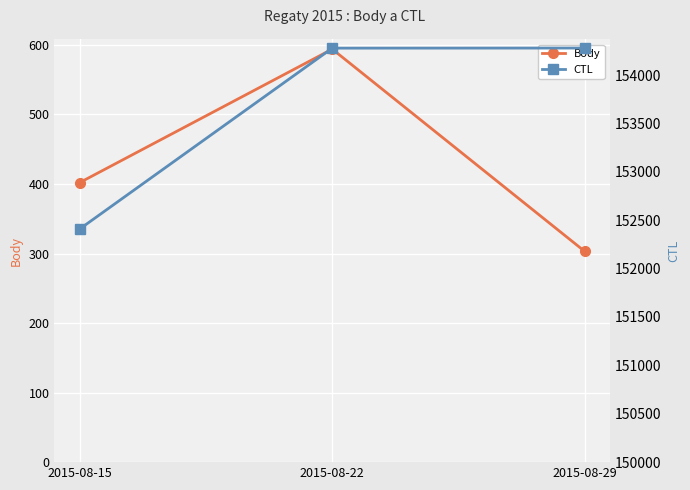

The CTL series shows 154279 at 2015-08-29. True or false?

True